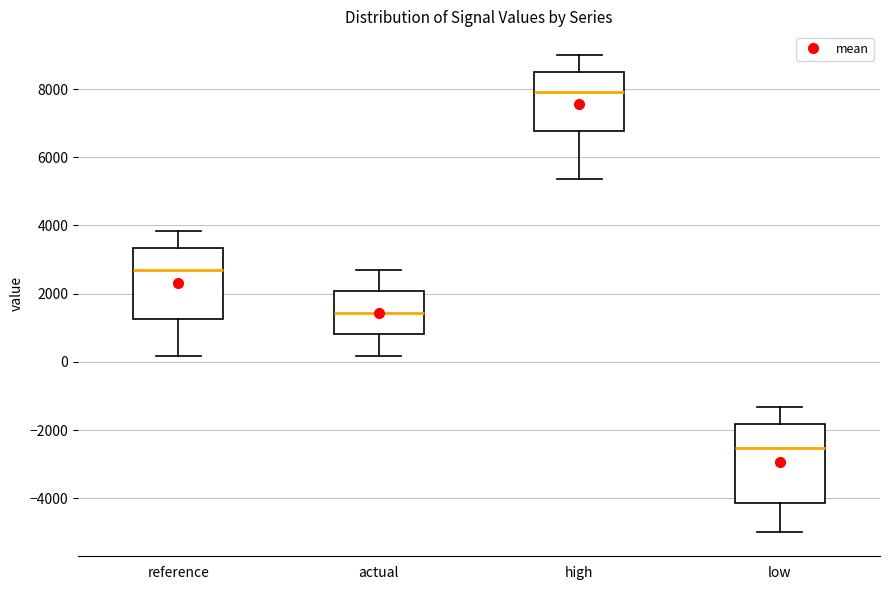

Reading left to right, transcribe this box plot: for each box, give where its median line is, the range the box spans, and where its two whiskers end, as read against the y-axis. The values are not printed on the chart, so give them approximately, as read against the axis.

reference: median 2800, box 1200 to 3400, whiskers 200 to 3800
actual: median 1400, box 800 to 2000, whiskers 200 to 2800
high: median 7800, box 6800 to 8600, whiskers 5400 to 9000
low: median -2600, box -4200 to -1800, whiskers -5000 to -1400